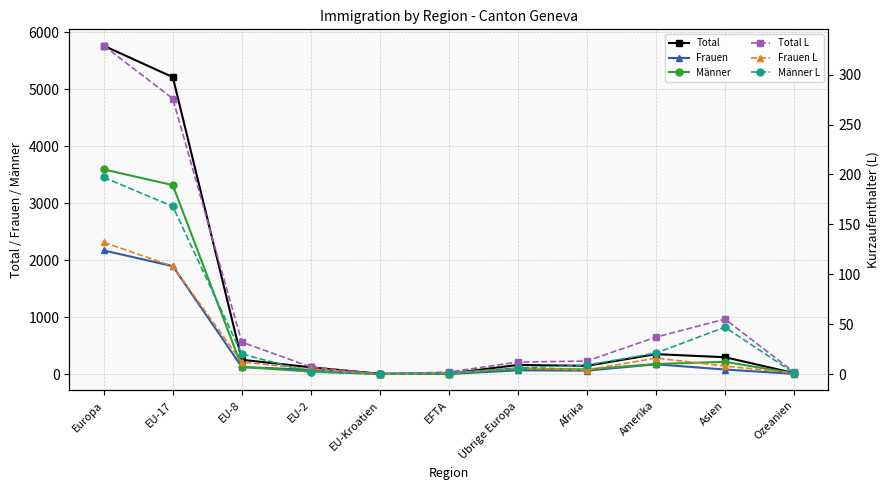

At how many categories does at least one series exceed 2279?

2